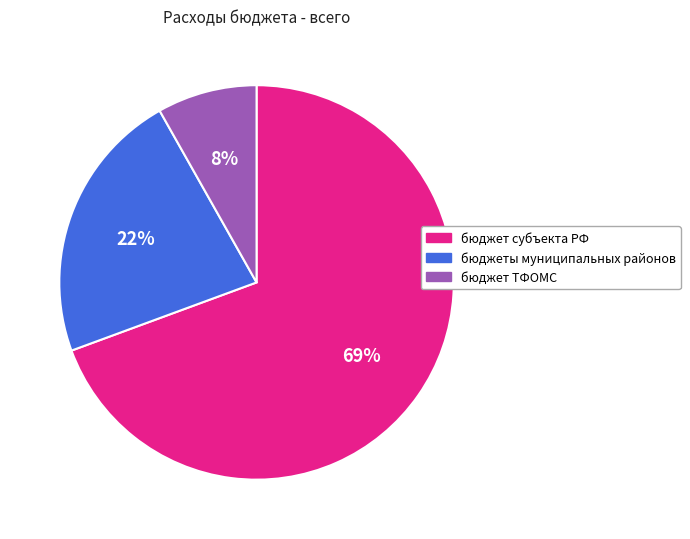

To the nearest percent, what portion does бюджет ТФОМС represent?

8%